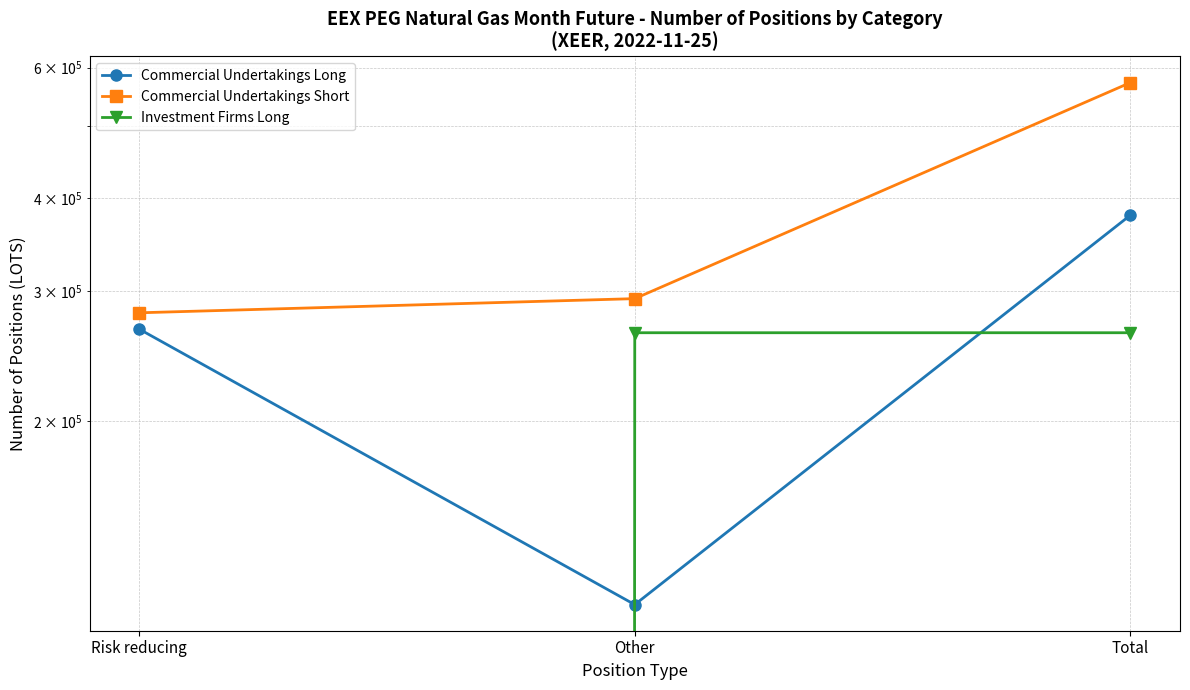

What position from the right is Total?

1